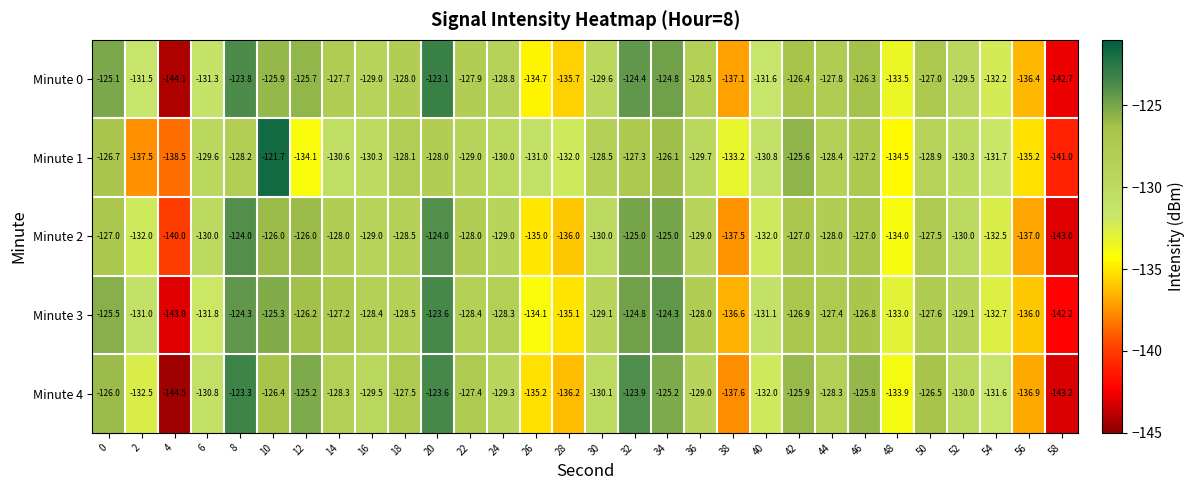

What is the difference between the second highest and second lowest values in the Minute 4 series?

19.6